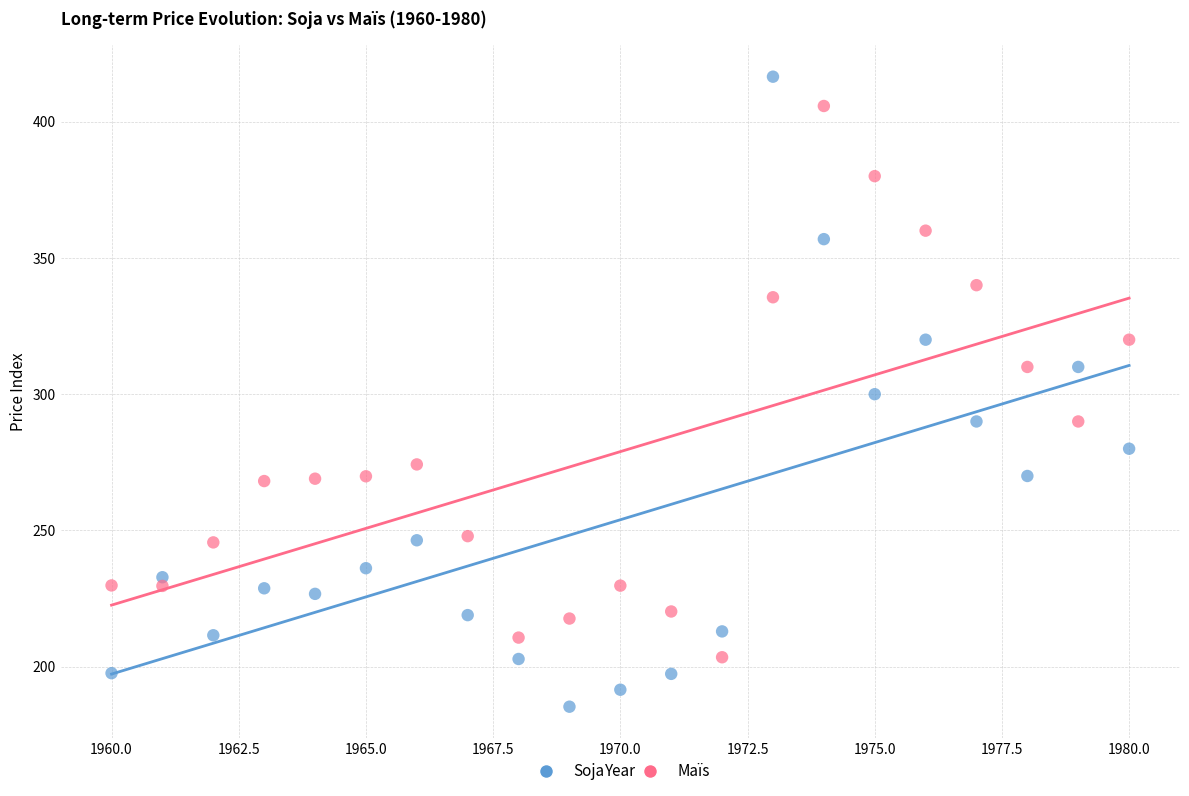

Which series reaches the minimum Y coordinate?

Soja